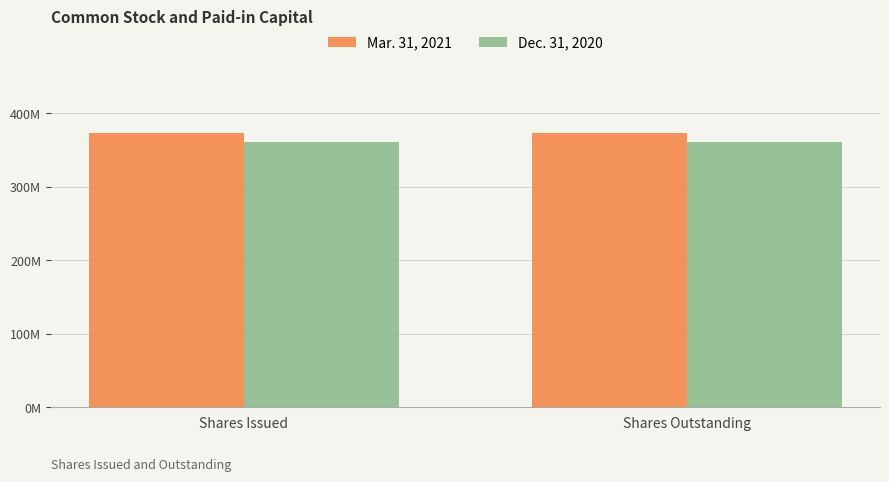

Rank the series by their maximum value, from lowest to highest.

Dec. 31, 2020, Mar. 31, 2021